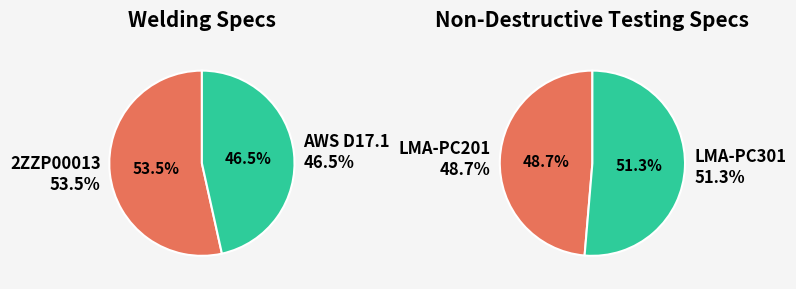

Which has a higher value, AWS D17.1 or 2ZZP00013?

2ZZP00013